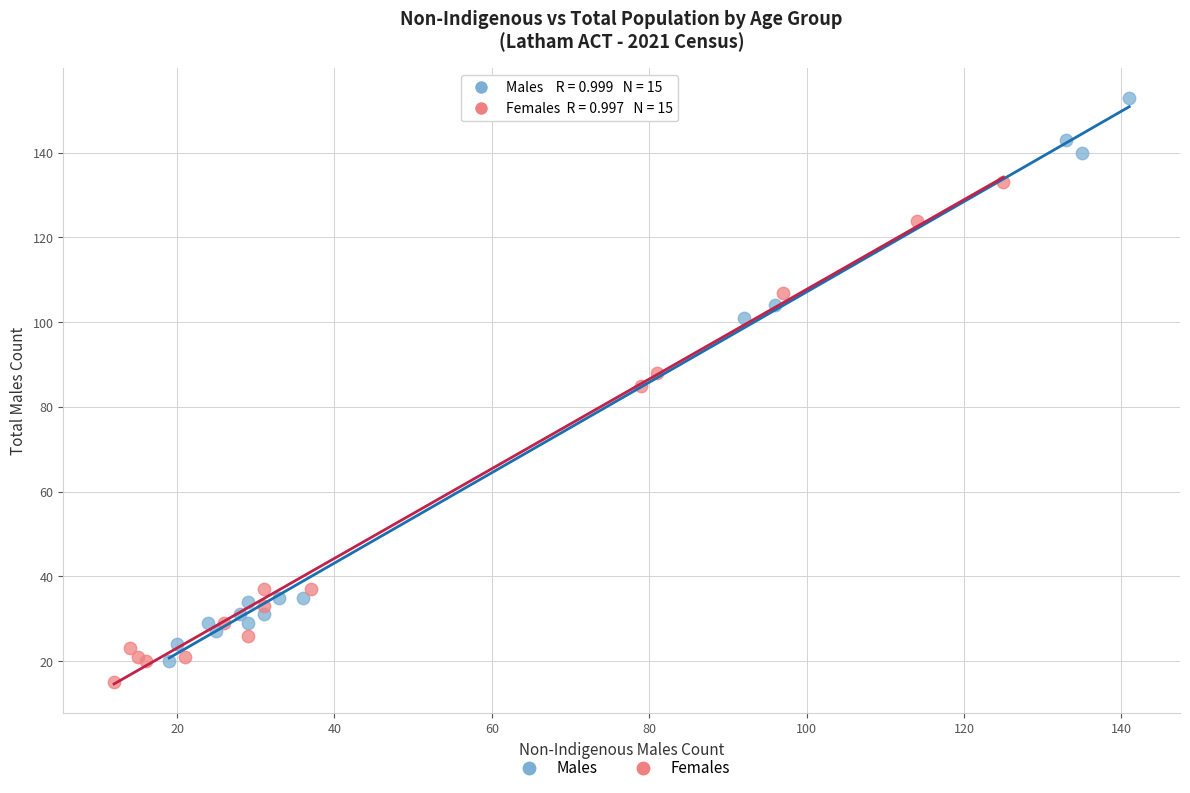

Which series reaches the maximum Y coordinate?

Males